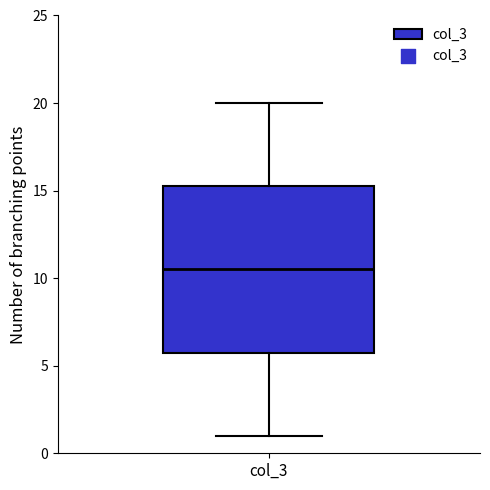

Transcribe this box plot: give where the median line is, the range the box spans, and where the two whiskers end, as read against the y-axis. The values are not printed on the chart, so give them approximately, as read against the axis.

median 10.5, box 6.0 to 15.5, whiskers 1.0 to 20.0